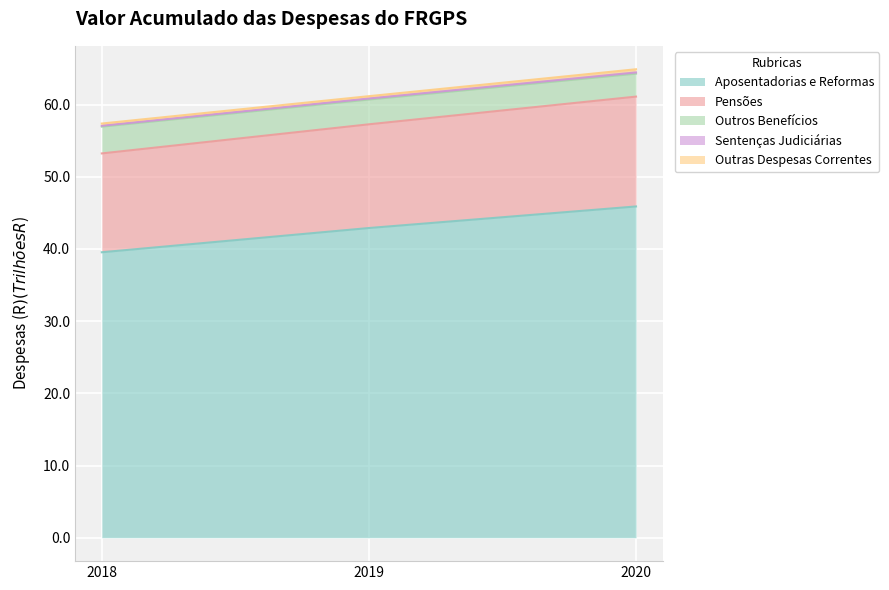

Which has a higher value, 2019 or 2020?

2020